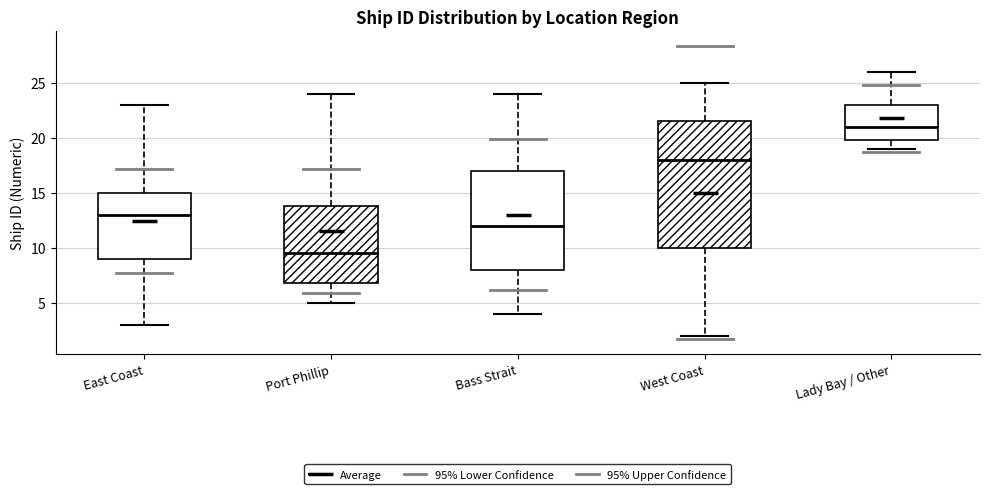

Where does the lower whisker of the box for Port Phillip end on the y-axis? The values are not printed on the chart, so give them approximately, as read against the axis.

5.0